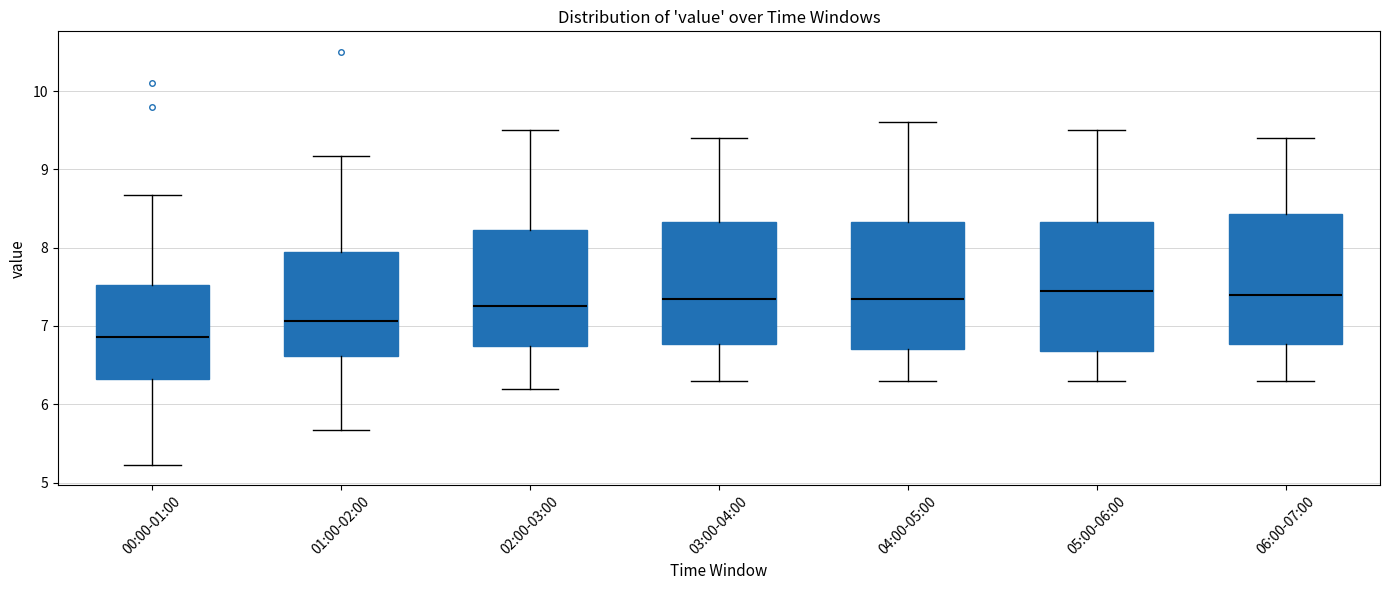

Where does the upper whisker of the box for 02:00-03:00 end on the y-axis? The values are not printed on the chart, so give them approximately, as read against the axis.

9.5